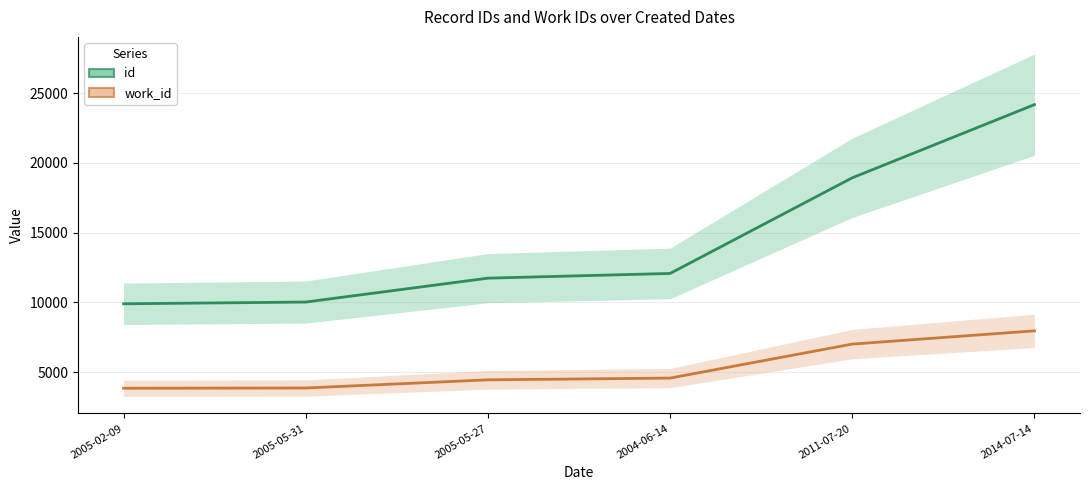

At how many categories does at least one series exceed 17902?

2